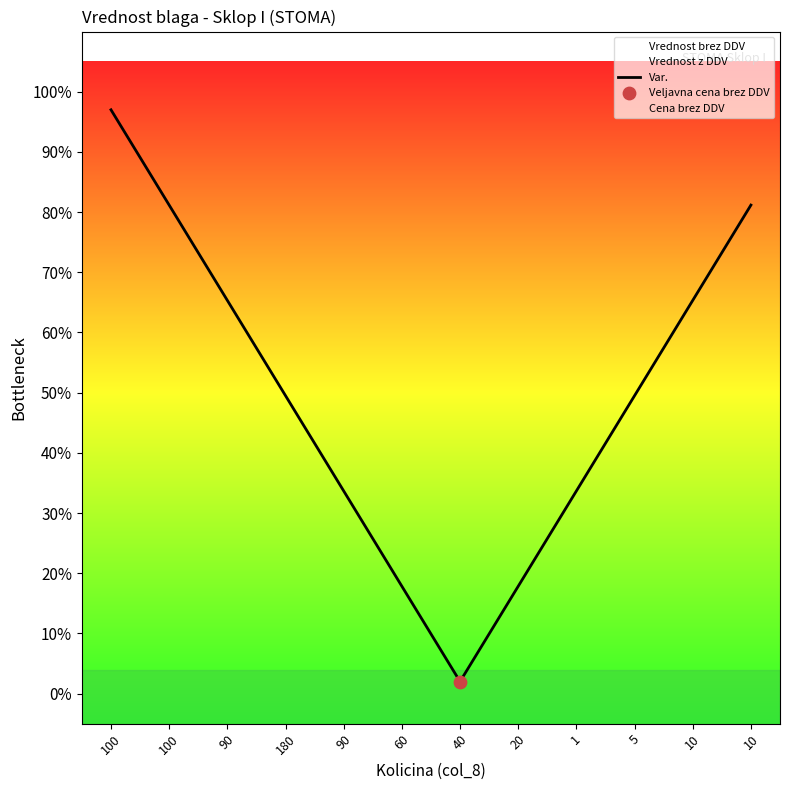

What is the change in value from 90 to 20?

-0.2